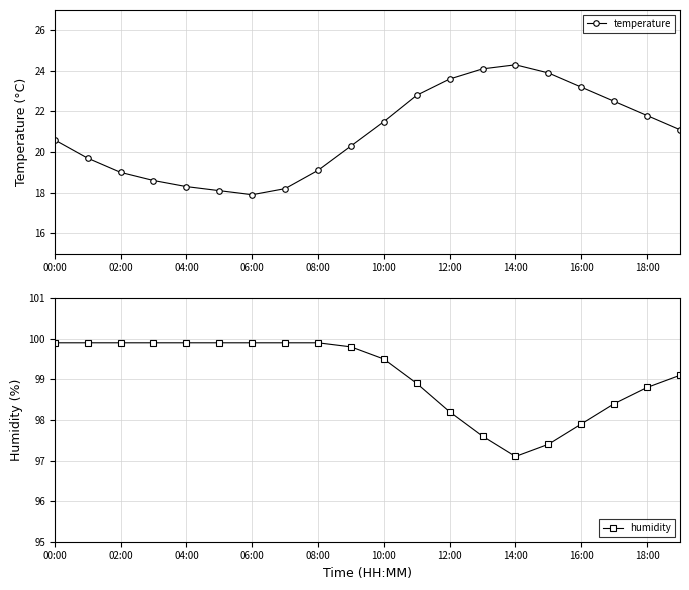

What is the lowest value of the temperature series?

17.9